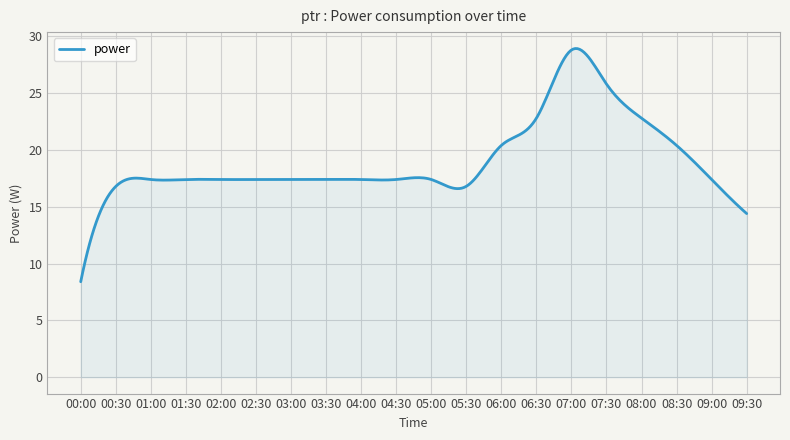

Does the chart display data point markers on the line(s)?

No